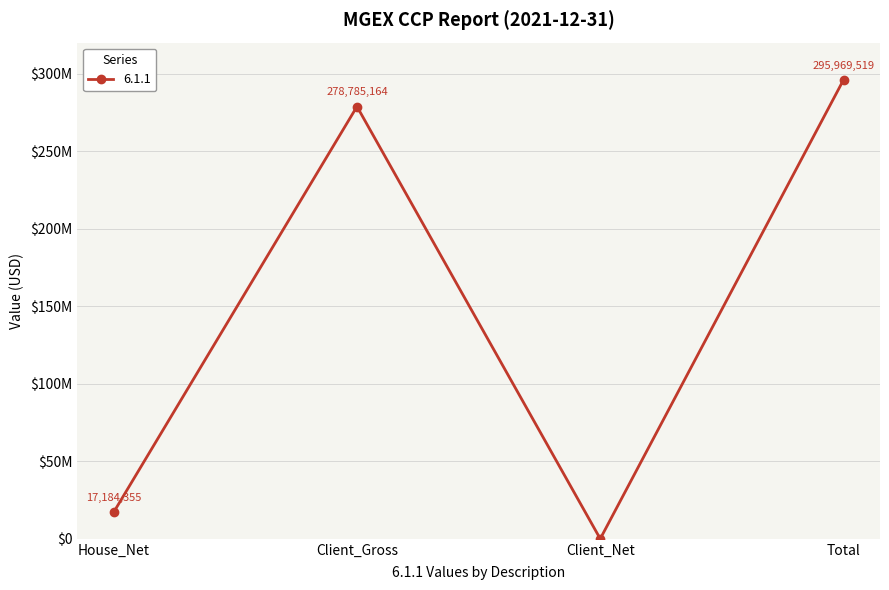

Is this an area chart (filled region under the line)?

No